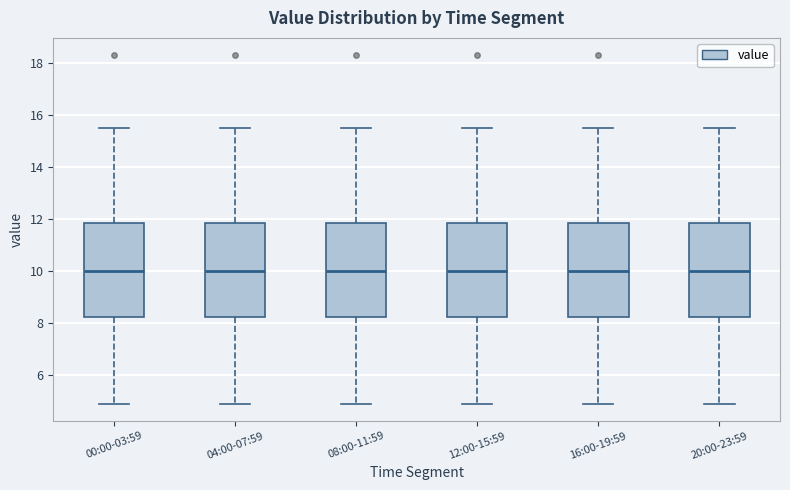

Reading left to right, read every box against the y-axis: the position of its median line, the range the box covers, and the ends of its whiskers. The values are not printed on the chart, so give them approximately, as read against the axis.

00:00-03:59: median 10.0, box 8.2 to 11.8, whiskers 5.0 to 15.6
04:00-07:59: median 10.0, box 8.2 to 11.8, whiskers 5.0 to 15.6
08:00-11:59: median 10.0, box 8.2 to 11.8, whiskers 5.0 to 15.6
12:00-15:59: median 10.0, box 8.2 to 11.8, whiskers 5.0 to 15.6
16:00-19:59: median 10.0, box 8.2 to 11.8, whiskers 5.0 to 15.6
20:00-23:59: median 10.0, box 8.2 to 11.8, whiskers 5.0 to 15.6